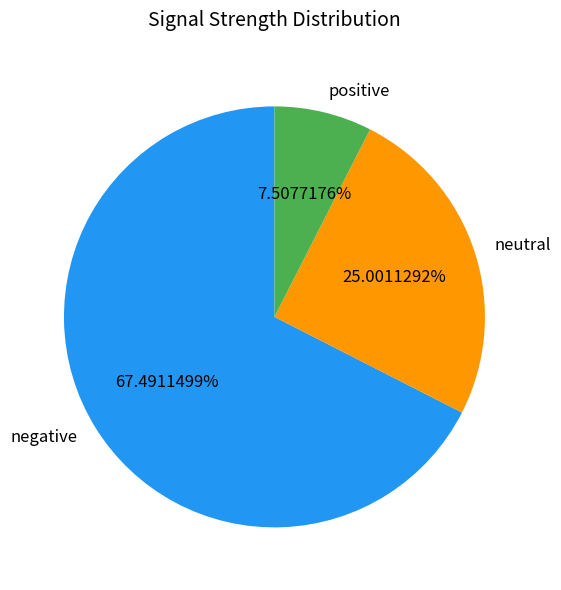

What is the smallest slice in the pie chart?

positive